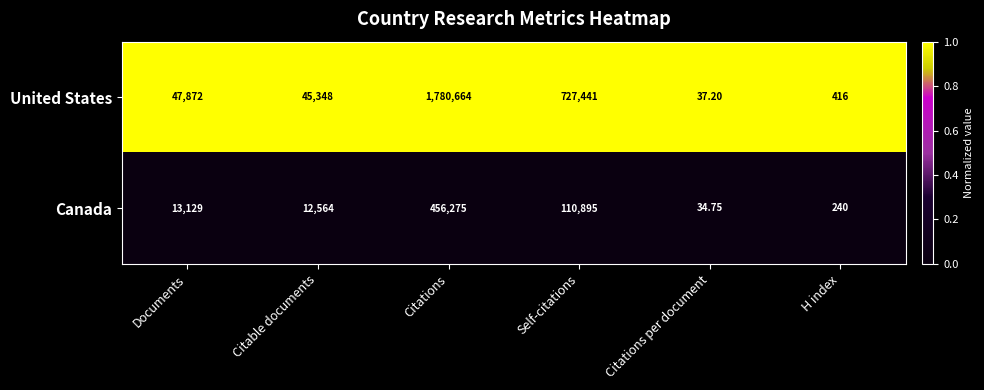

How many series are shown in this chart?

2